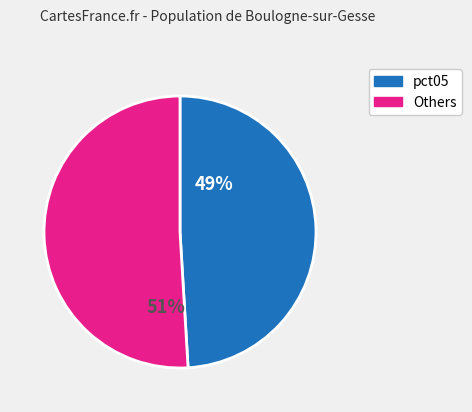

To the nearest percent, what is the difference between the largest and smallest slice percentages?

2%